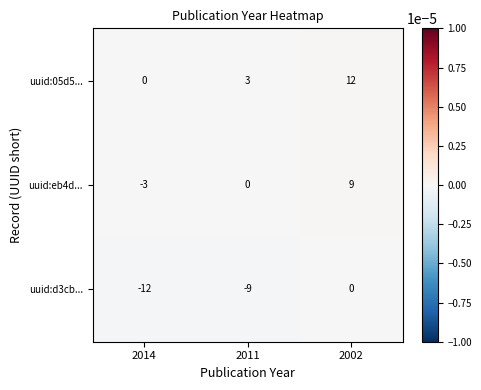

Which series has the largest total across all categories?

uuid:05d5...